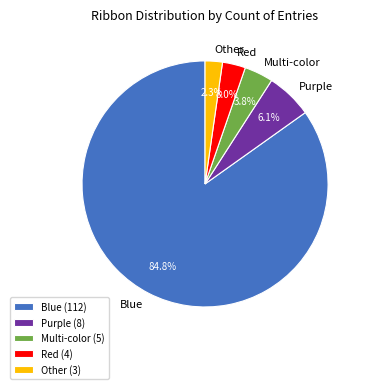

Combined, do Other and Red account for over 50%?

No